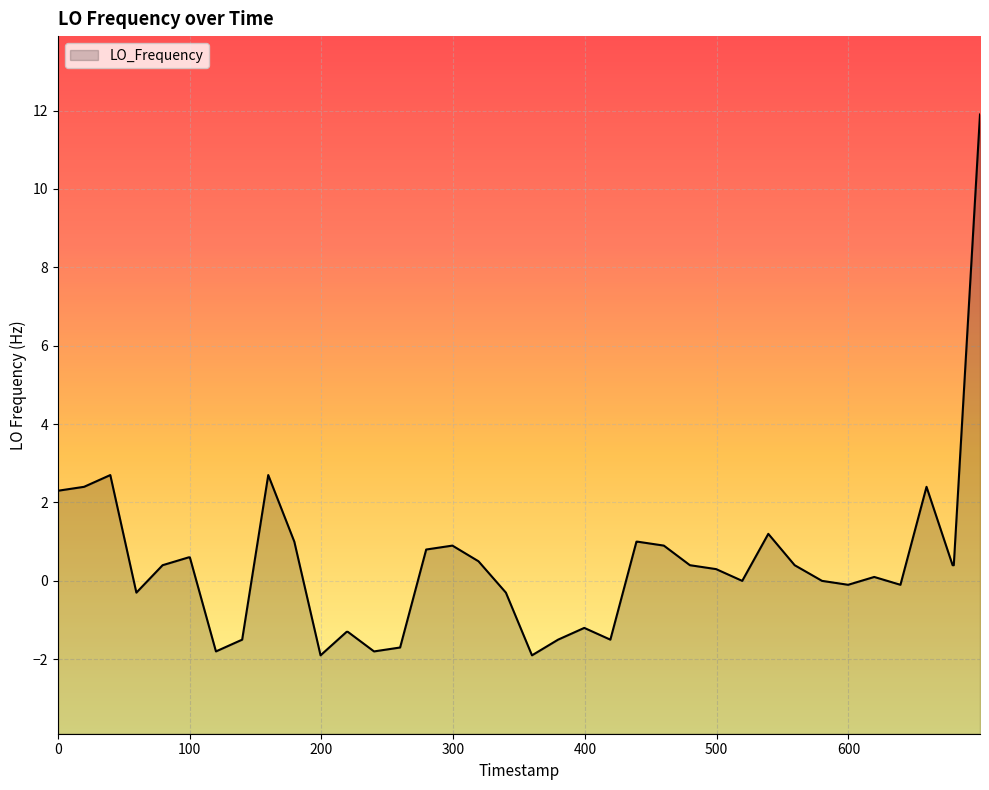

What is the average value?

0.4